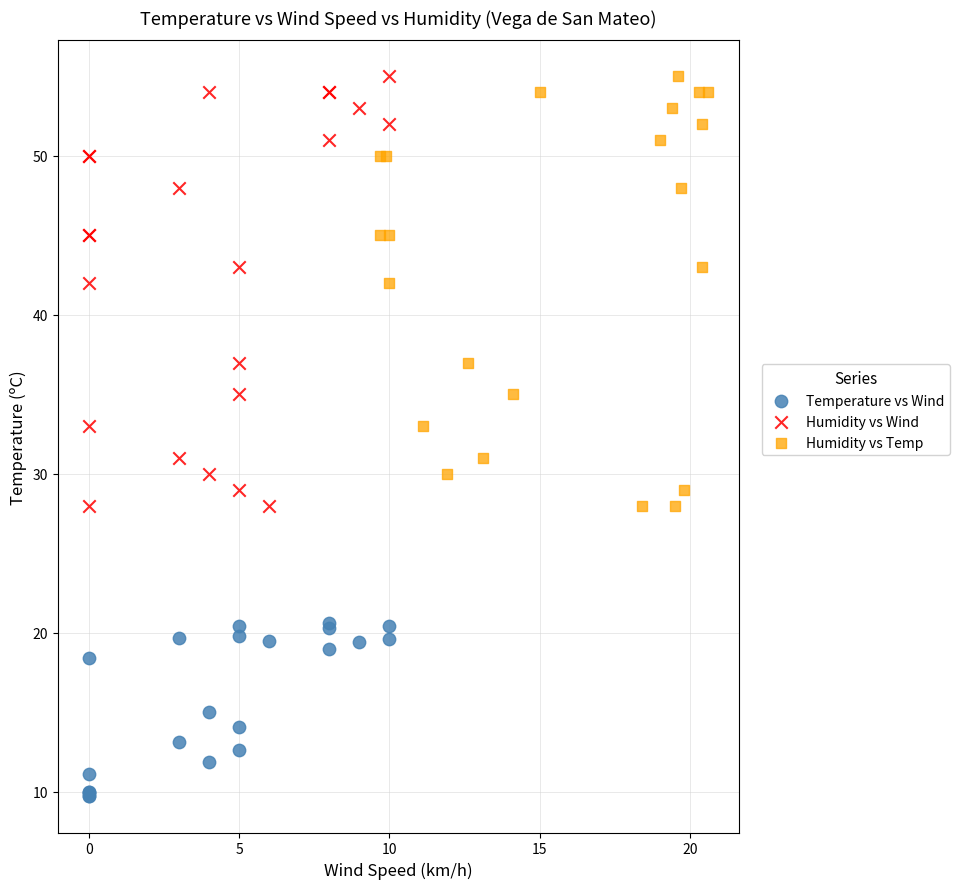

Which series contains the lowest Y value?

Temperature vs Wind